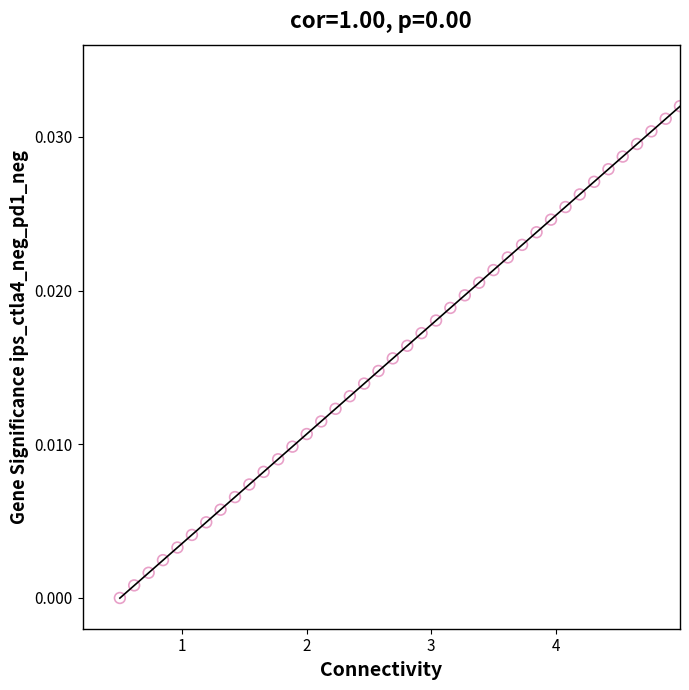

What is the range of X values (max minus min)?

4.5